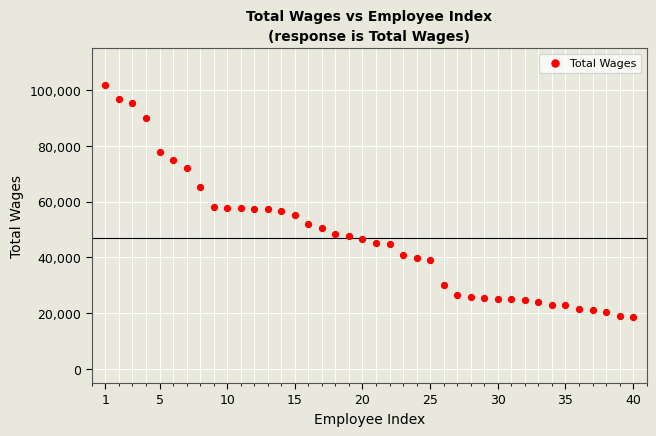

What is the range of Y values (max minus min)?

83151